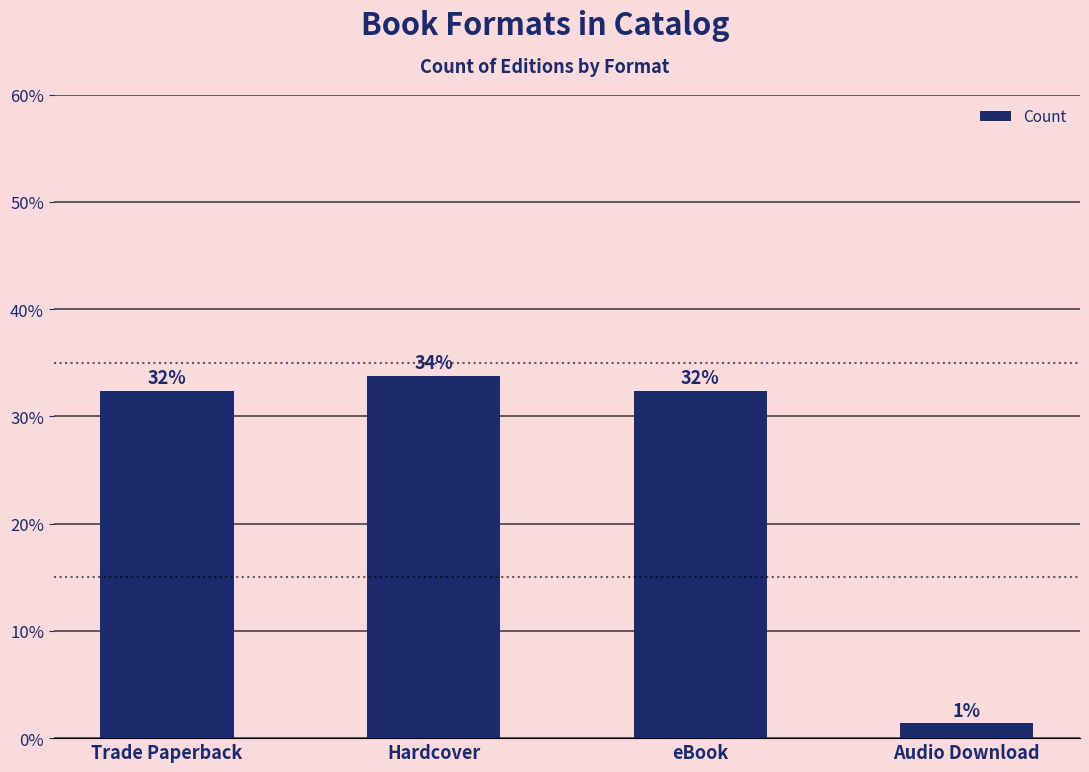

Where does the data first go above 32?

Trade Paperback